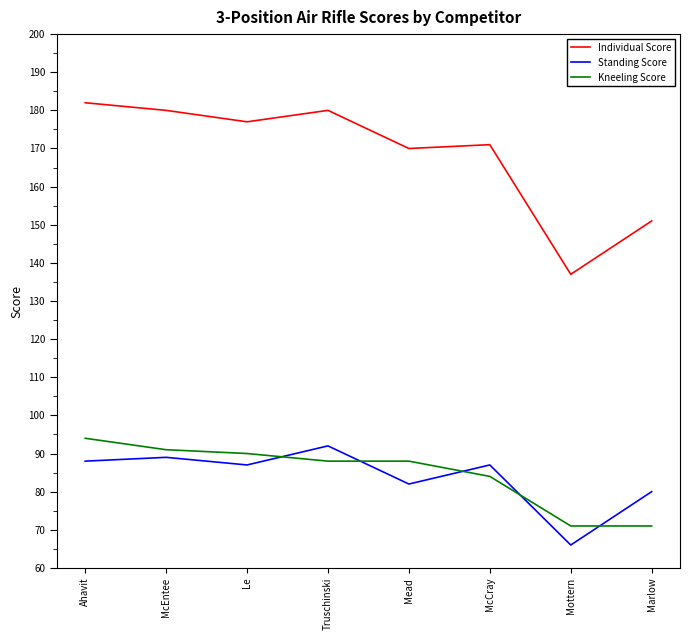

True or false: Individual Score has more than 0 points higher than both neighbors.

True